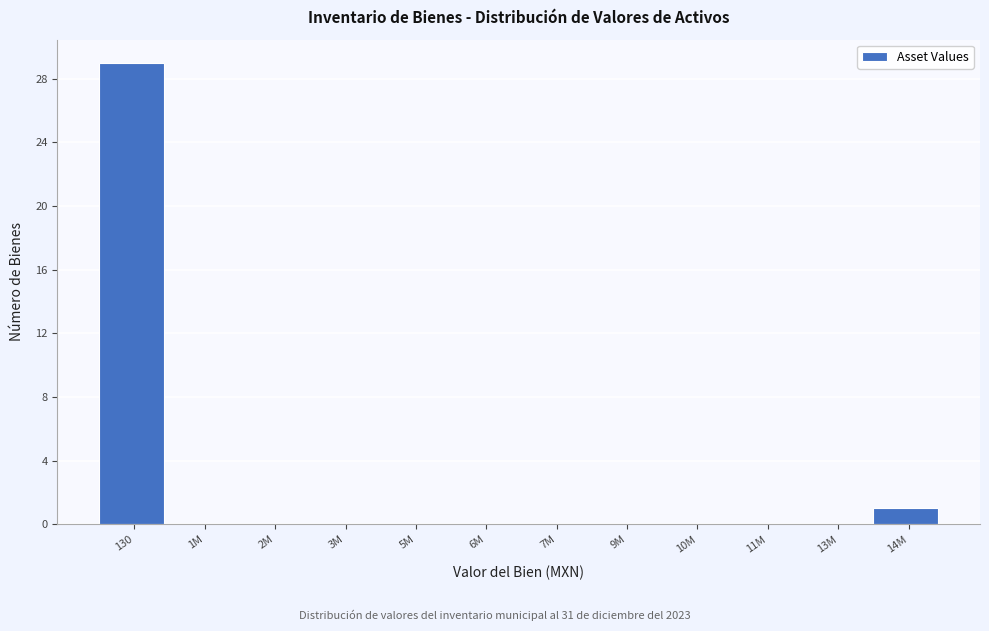

Reading left to right, transcribe all the data shown in this chart.

130=29	1M=0	2M=0	3M=0	5M=0	6M=0	7M=0	9M=0	10M=0	11M=0	13M=0	14M=1